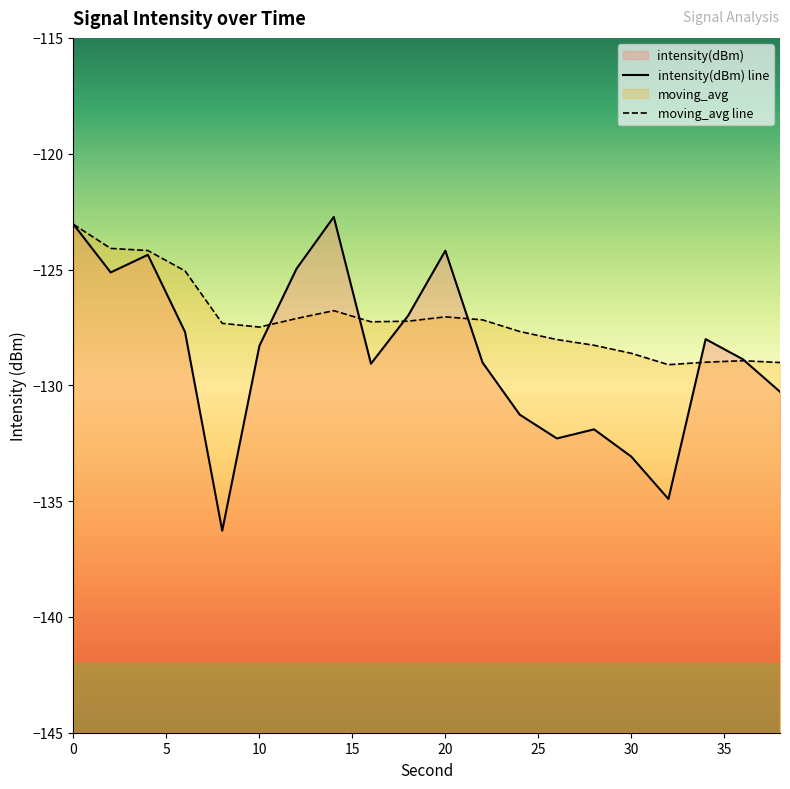

Which series has the largest range (max minus min)?

intensity(dBm)